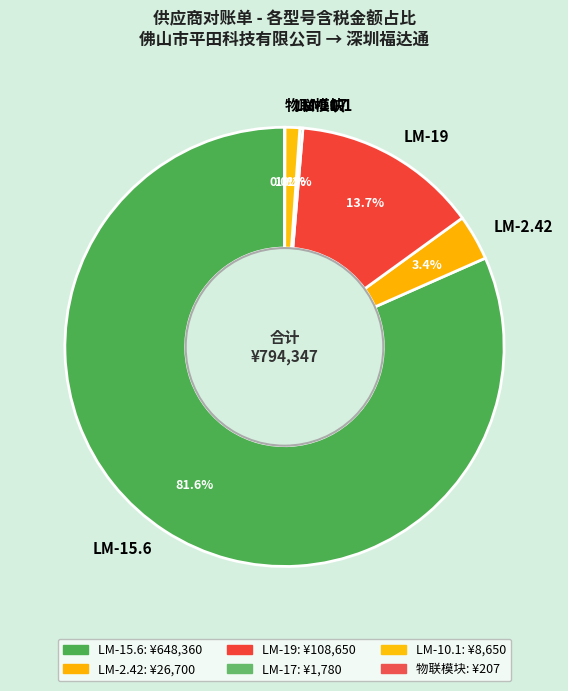

What is the total percentage of LM-10.1 and LM-15.6?

82.7%